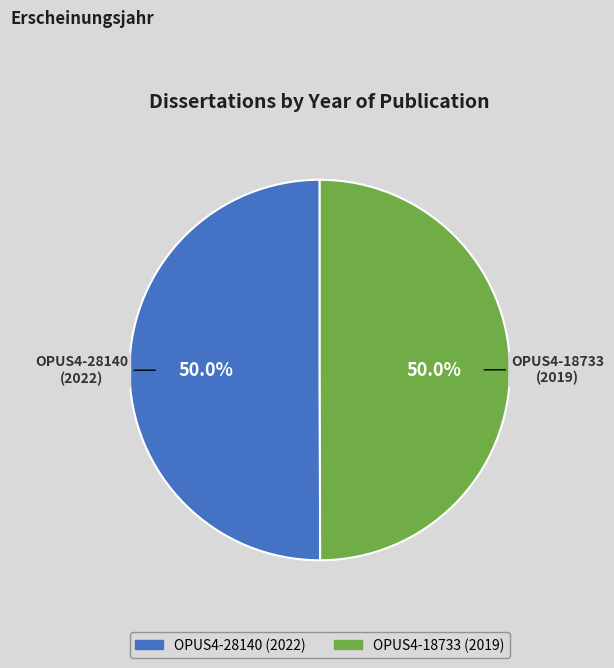

Combined, what portion of the pie is OPUS4-28140 and OPUS4-18733?

100.0%